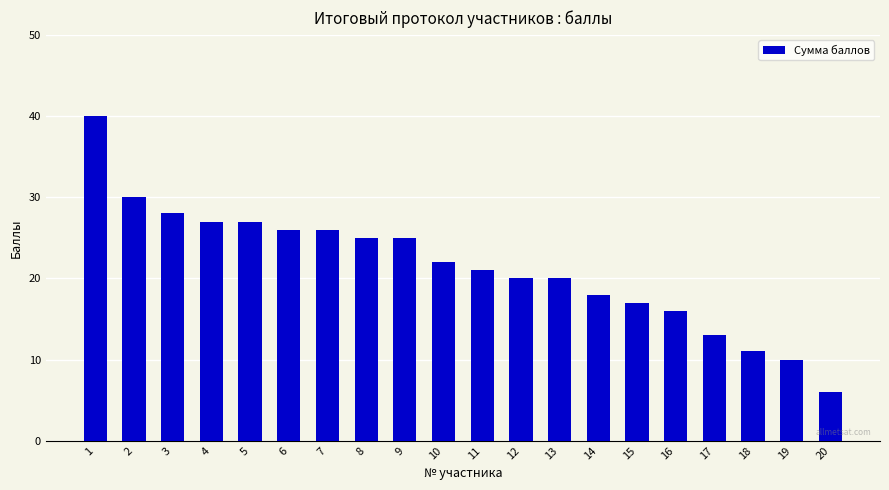

How many bars are there in total?

20